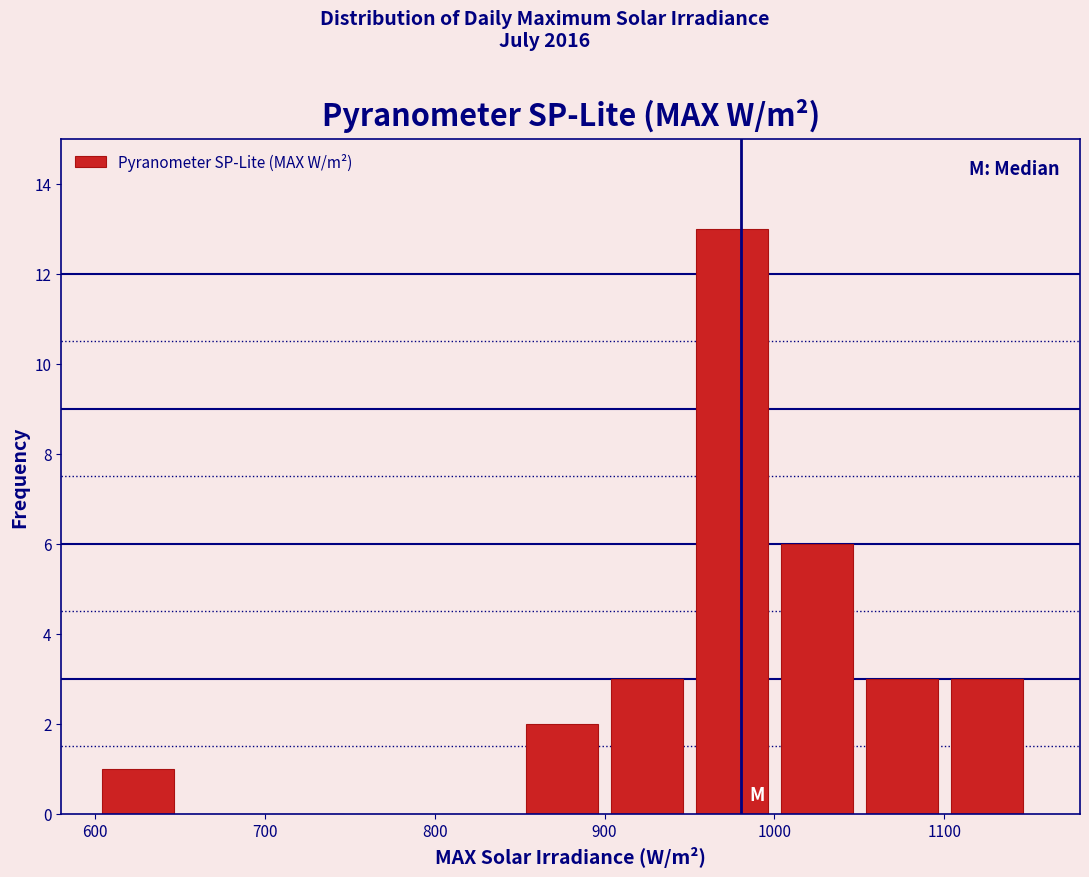

Over which range of the x-axis is the bar tallest?

950 to 1000